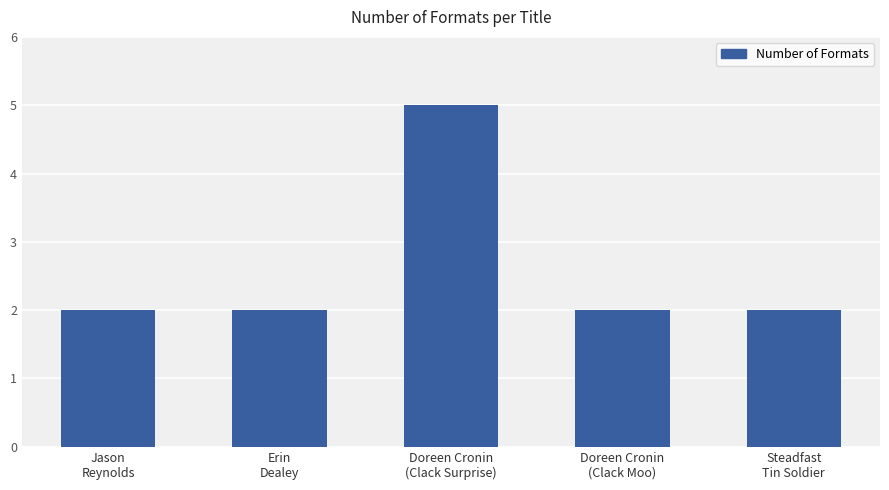

True or false: the data shows 3 at Erin
Dealey.

False